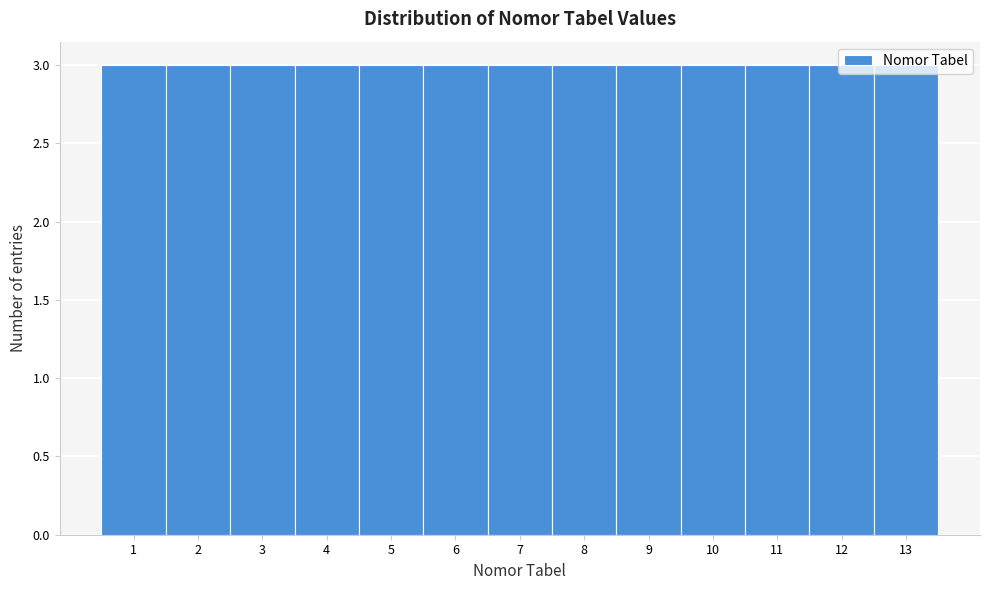

Reading left to right, list every bar in this chart as the range it spans on the x-axis followed by its height. The values are not printed on the chart, so give them approximately, as read against the axis.

0.5 to 1.5: 3
1.5 to 2.5: 3
2.5 to 3.5: 3
3.5 to 4.5: 3
4.5 to 5.5: 3
5.5 to 6.5: 3
6.5 to 7.5: 3
7.5 to 8.5: 3
8.5 to 9.5: 3
9.5 to 10.5: 3
10.5 to 11.5: 3
11.5 to 12.5: 3
12.5 to 13.5: 3